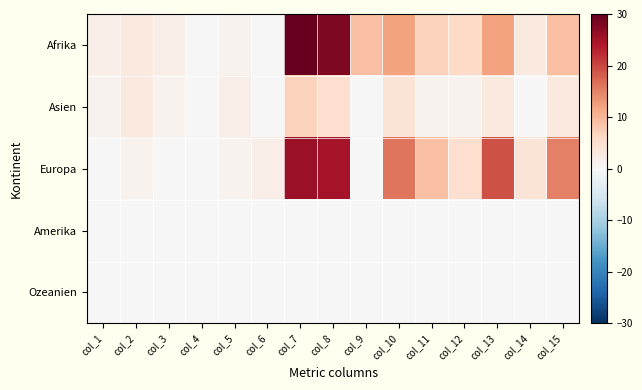

Reading left to right, transcribe all the data shown in this chart.

Afrika: col_1=2	col_2=3	col_3=2	col_4=0	col_5=1	col_6=0	col_7=30	col_8=28	col_9=9	col_10=12	col_11=7	col_12=6	col_13=12	col_14=3	col_15=9
Asien: col_1=1	col_2=3	col_3=1	col_4=0	col_5=2	col_6=0	col_7=7	col_8=5	col_9=0	col_10=4	col_11=1	col_12=1	col_13=3	col_14=0	col_15=3
Europa: col_1=0	col_2=1	col_3=0	col_4=0	col_5=1	col_6=2	col_7=26	col_8=25	col_9=0	col_10=16	col_11=9	col_12=5	col_13=19	col_14=4	col_15=15
Amerika: col_1=0	col_2=0	col_3=0	col_4=0	col_5=0	col_6=0	col_7=0	col_8=0	col_9=0	col_10=0	col_11=0	col_12=0	col_13=0	col_14=0	col_15=0
Ozeanien: col_1=0	col_2=0	col_3=0	col_4=0	col_5=0	col_6=0	col_7=0	col_8=0	col_9=0	col_10=0	col_11=0	col_12=0	col_13=0	col_14=0	col_15=0